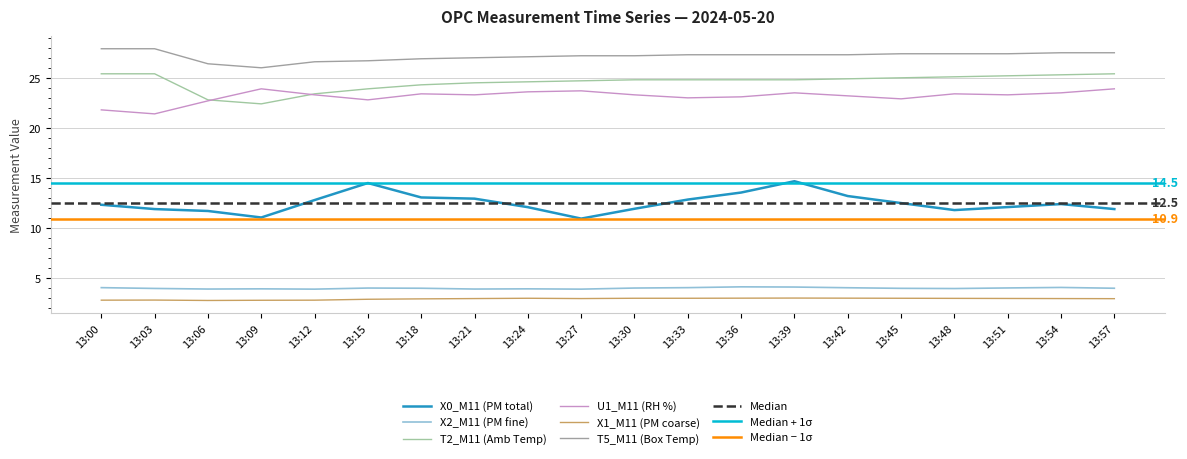

Where is the first local minimum for T5_M11 (Box Temp)?

13:09